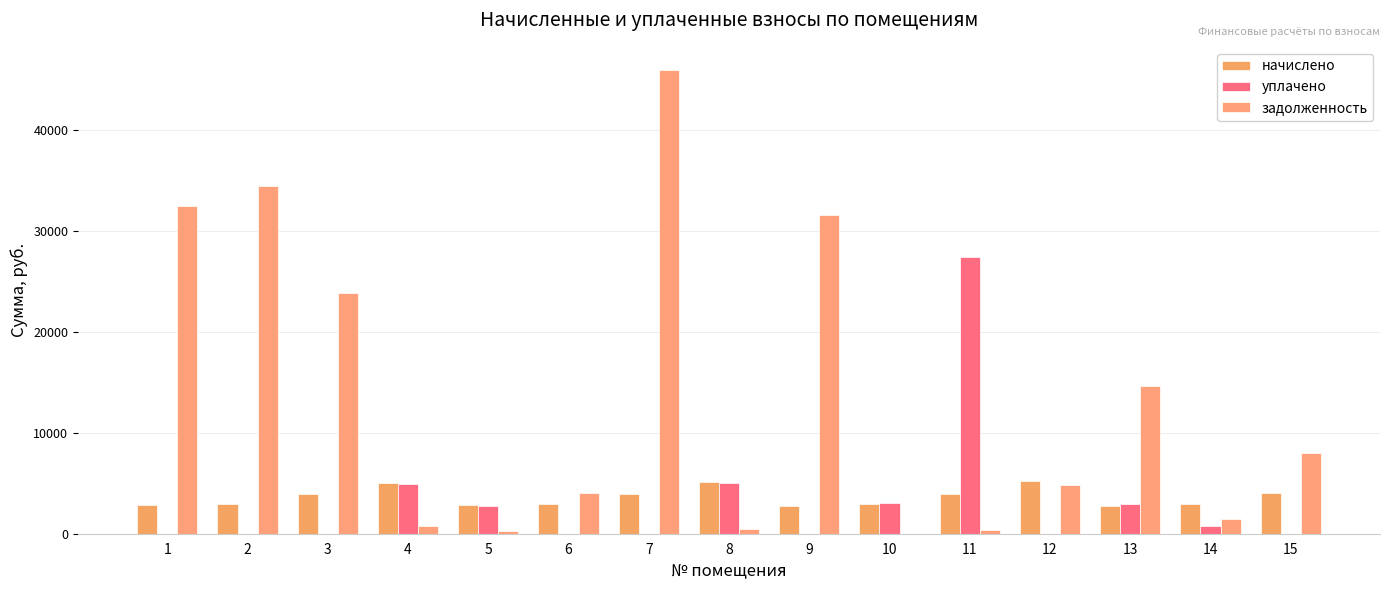

How many data points in начислено are above 2970?

8